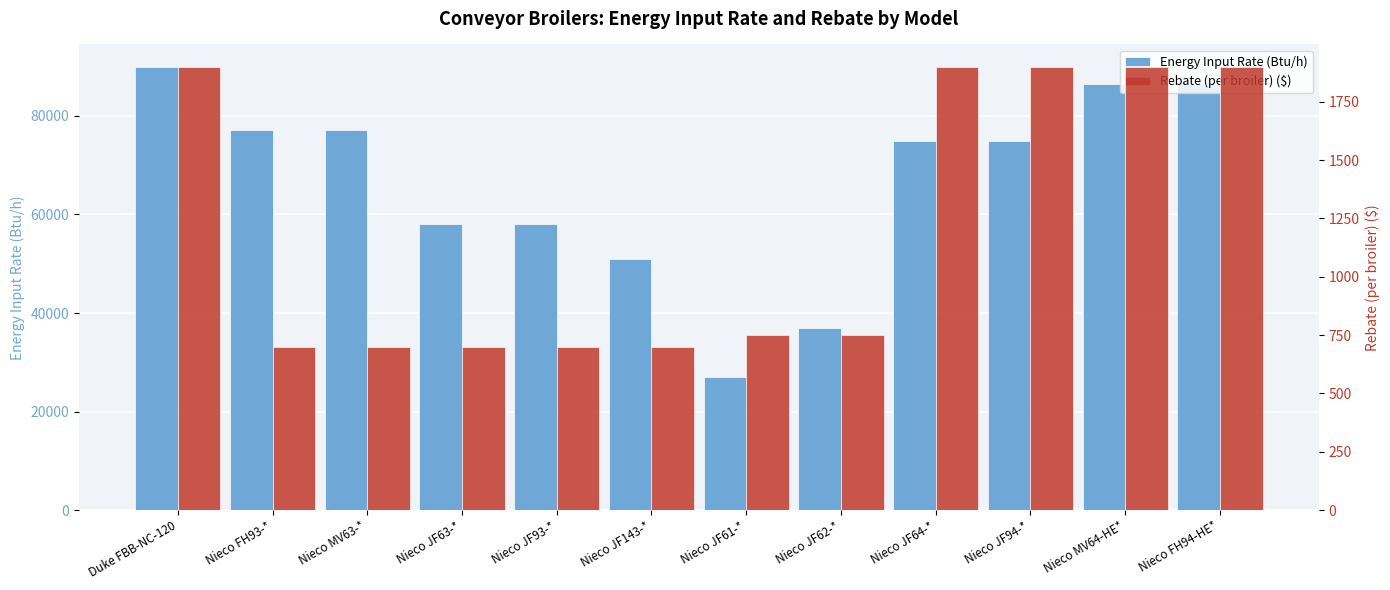

What value does the Energy Input Rate (Btu/h) series have at Nieco FH93-*, to the nearest 50?

77100